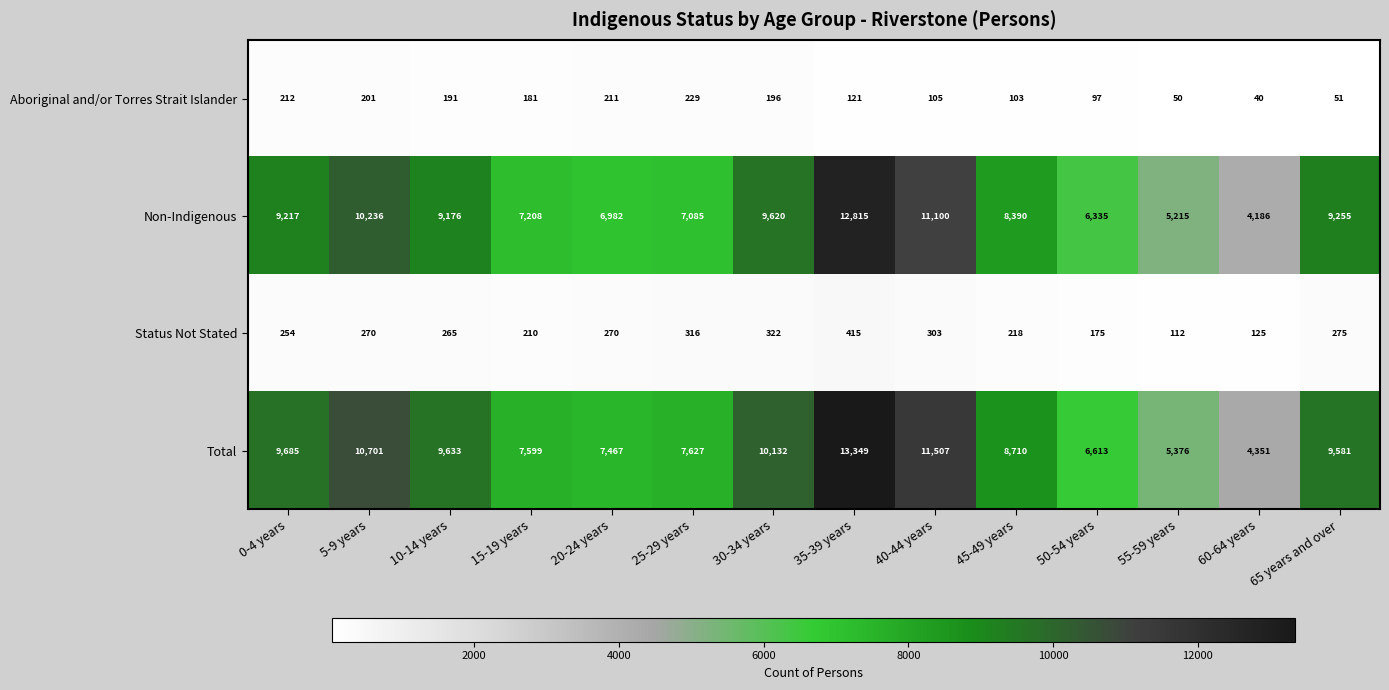

What is the minimum value for Aboriginal and/or Torres Strait Islander?

40